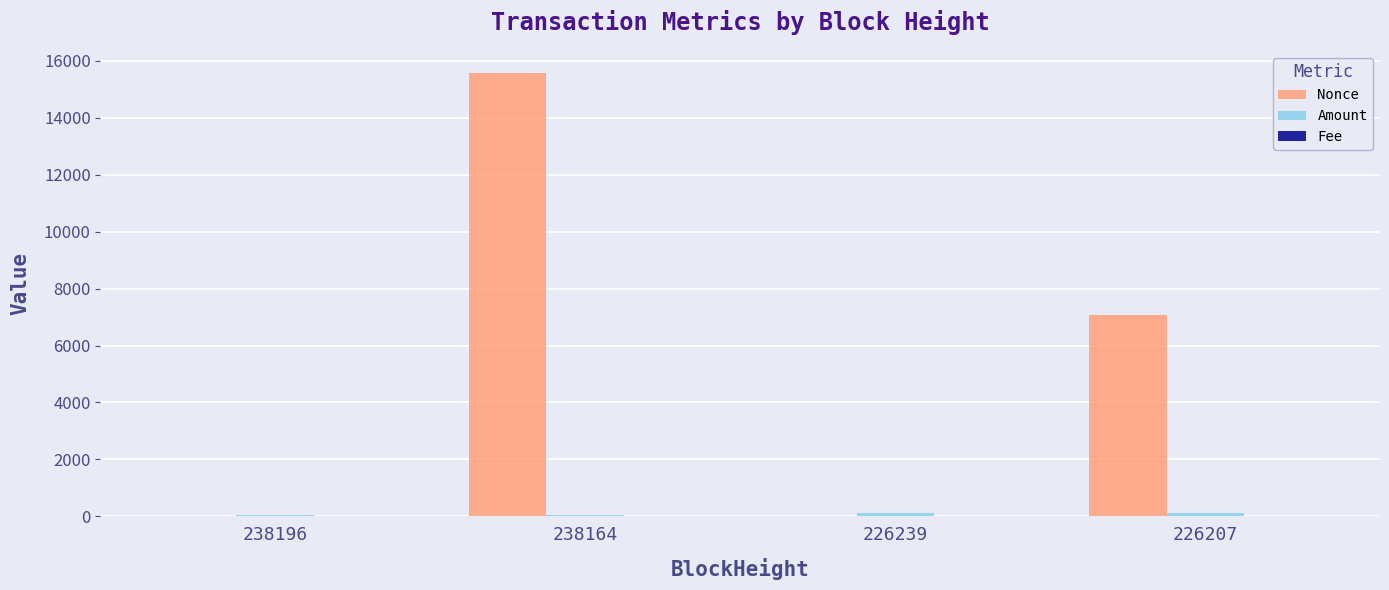

Between 238164 and 226207, which series saw the biggest shift?

Nonce